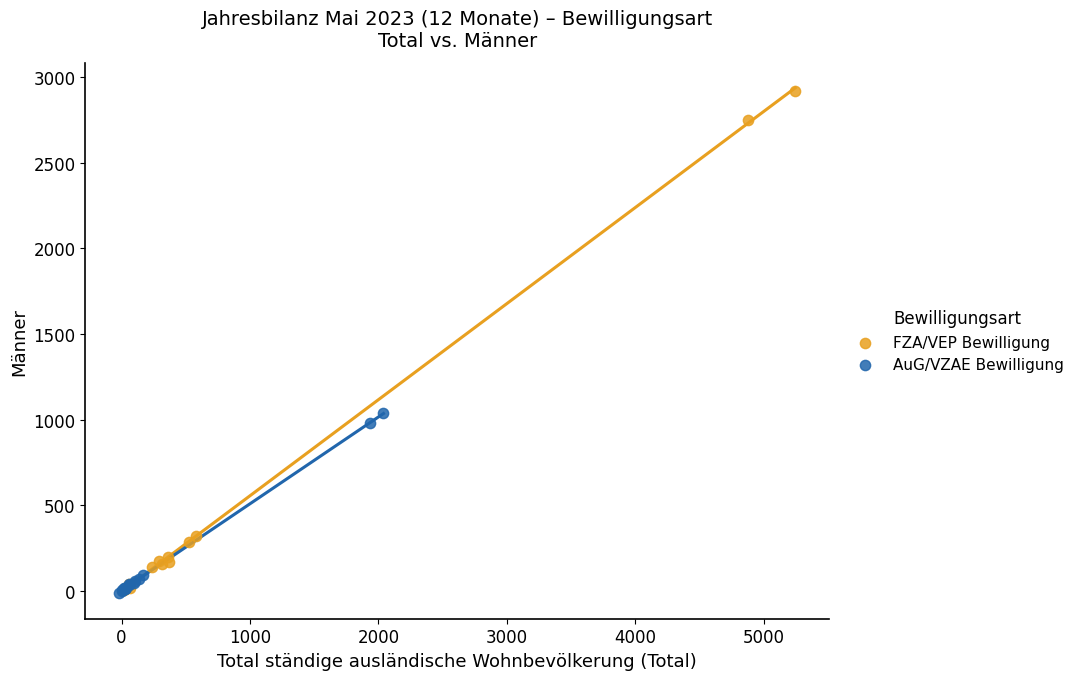

Which series contains the highest Y value?

FZA/VEP Bewilligung